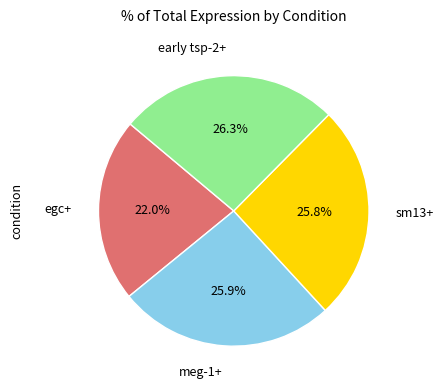

Does any single category account for the majority?

No